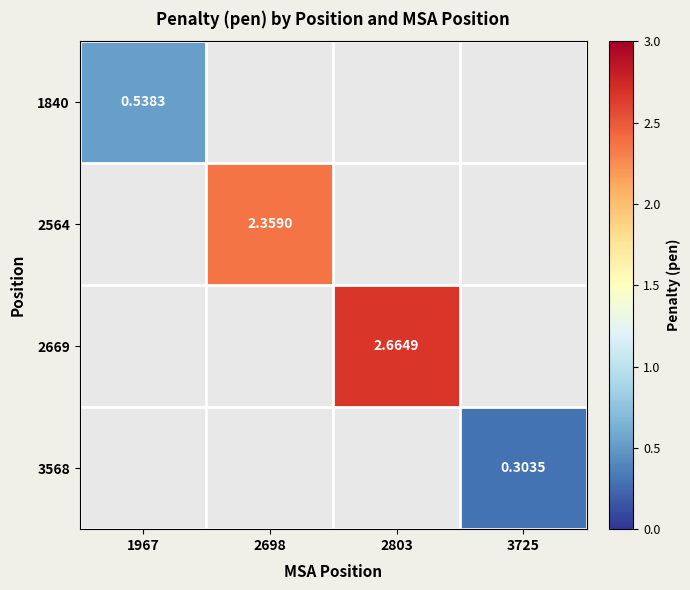

How many distinct data groups are displayed?

4